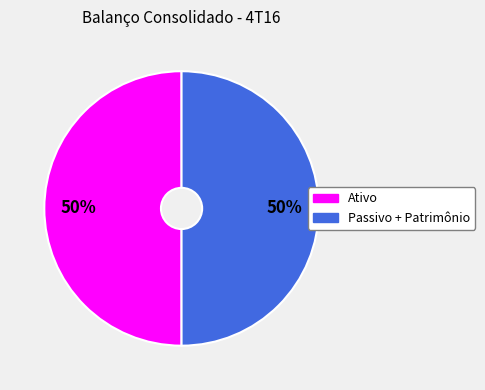

To the nearest percent, what is the average slice percentage?

50%